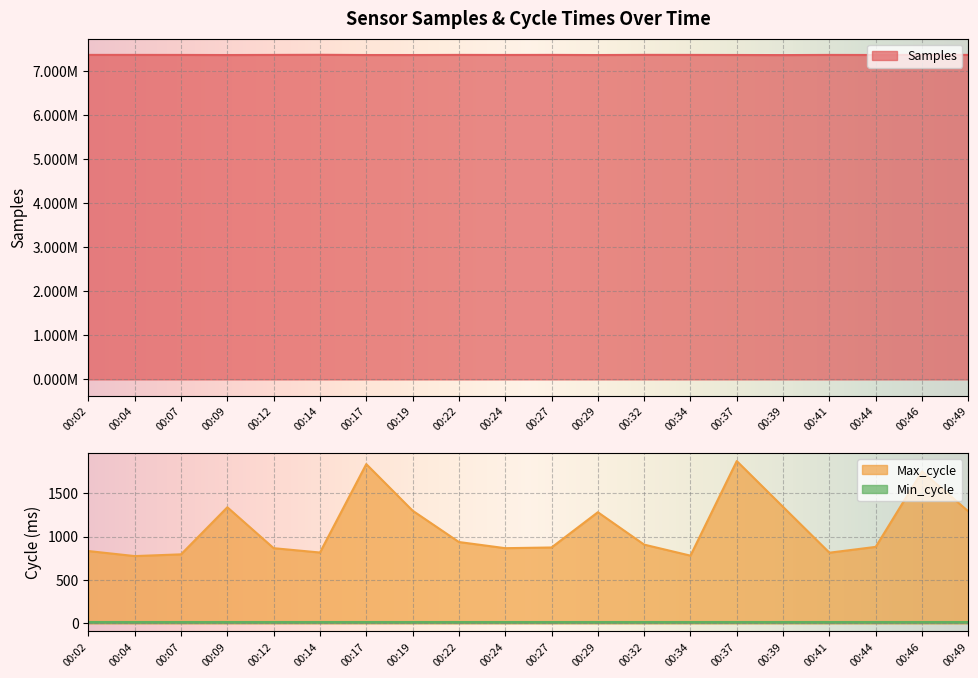

What is the total value across all series at 00:19?

7365046